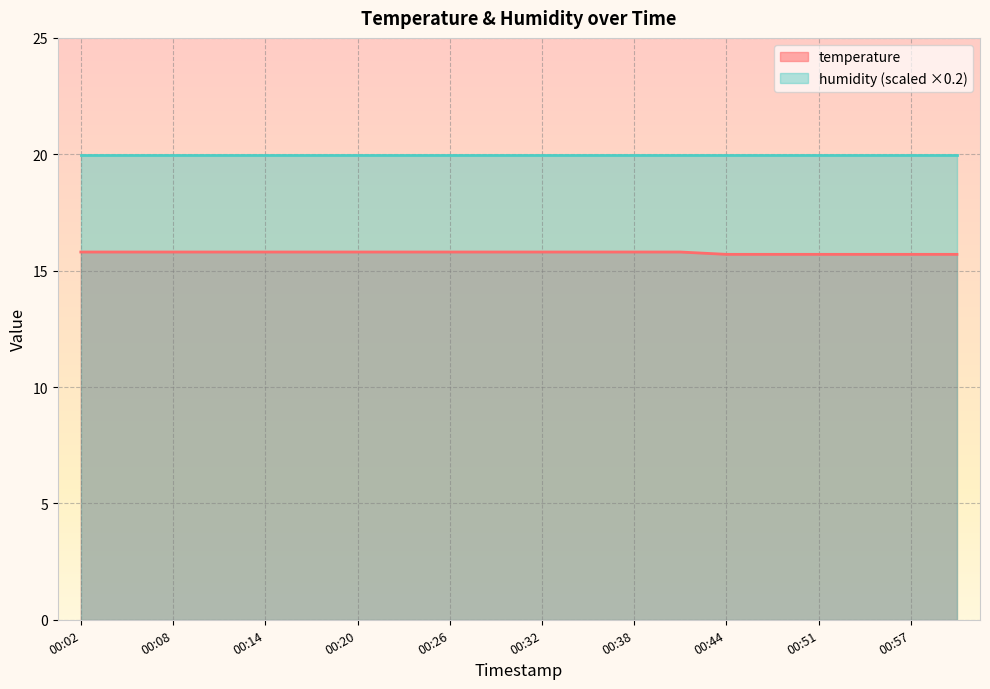

True or false: temperature and humidity (scaled ×0.2) intersect in this chart.

False